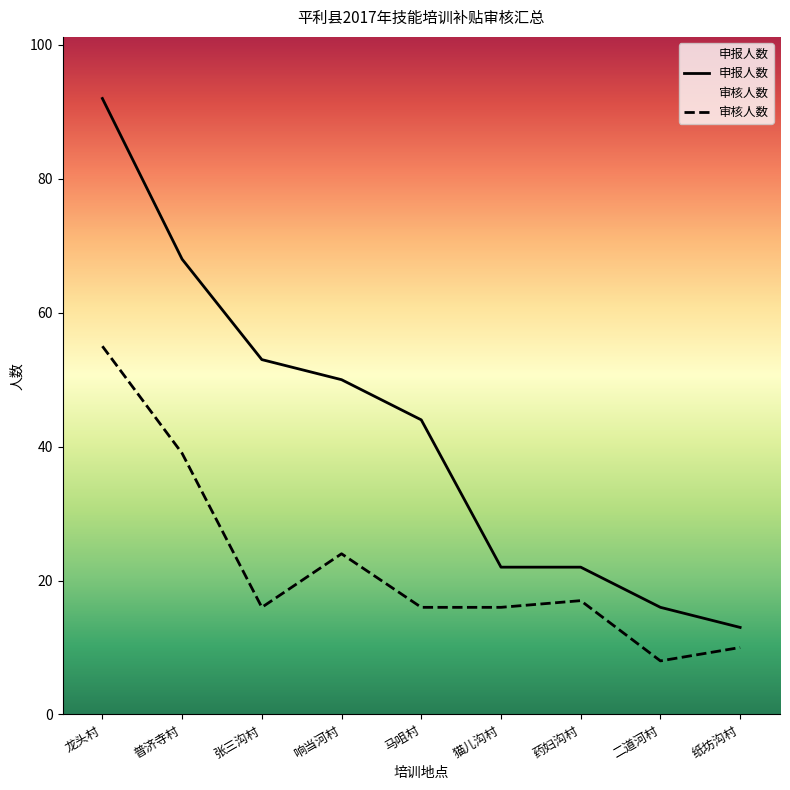

What position from the right is 普济寺村?

8